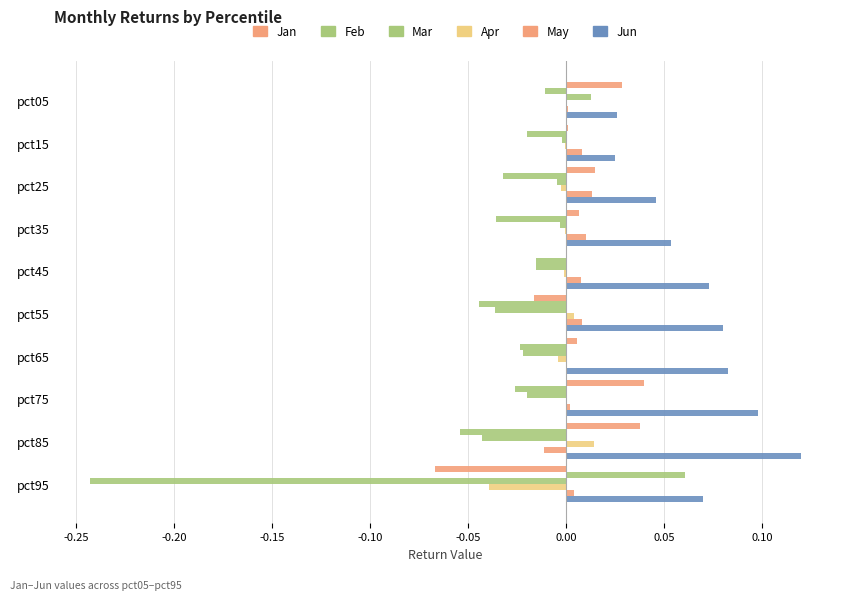

How many distinct data groups are displayed?

6